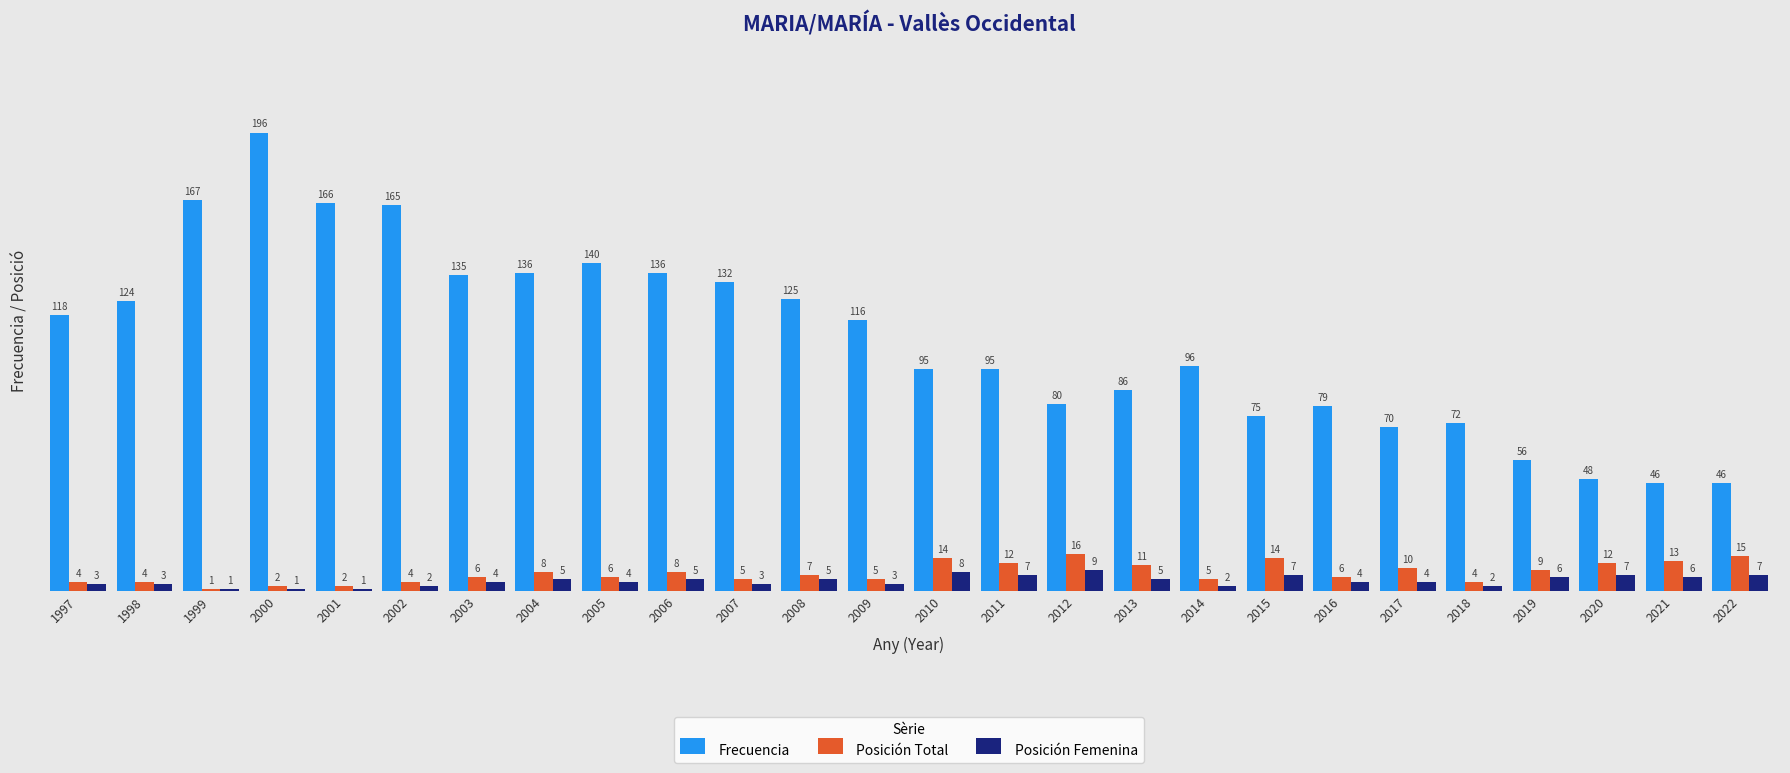

What is the total value across all series at 1998?

131